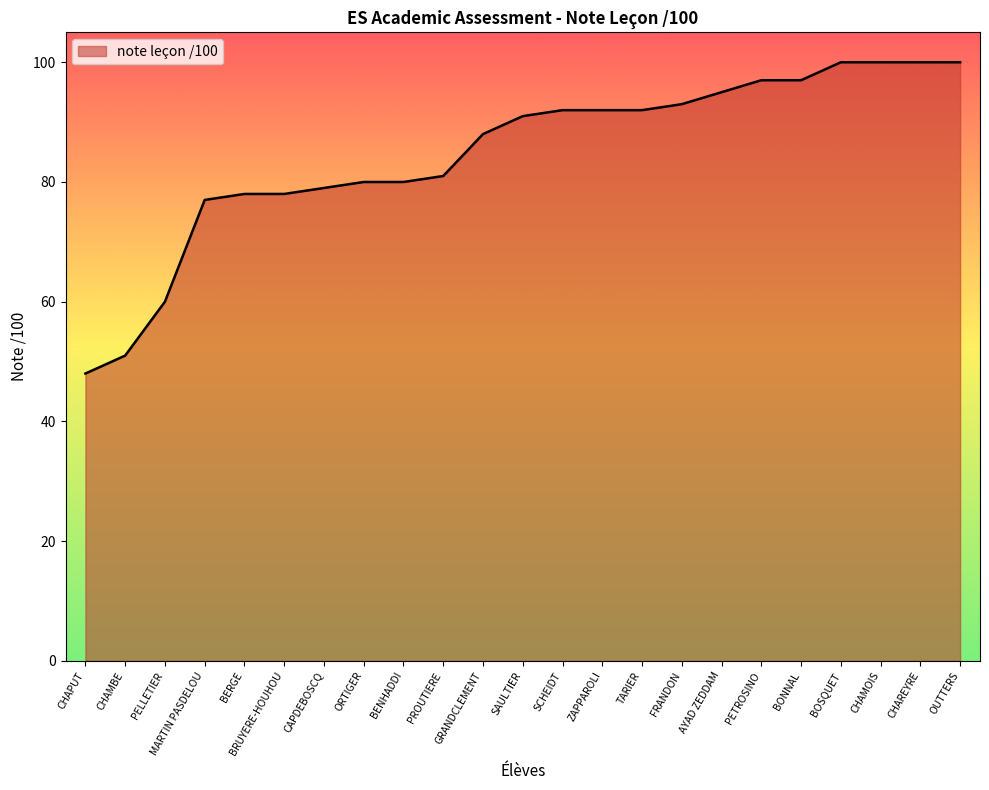

Does the chart display data point markers on the line(s)?

No